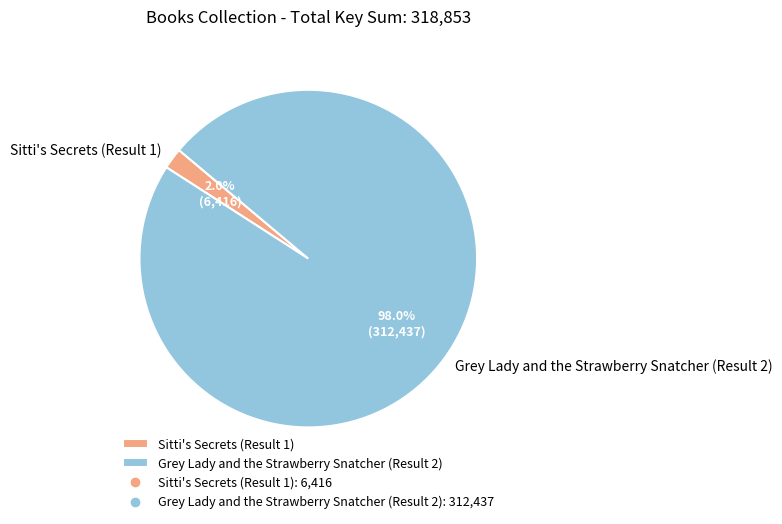

To the nearest percent, what portion does Sitti's Secrets (Result 1) represent?

2%